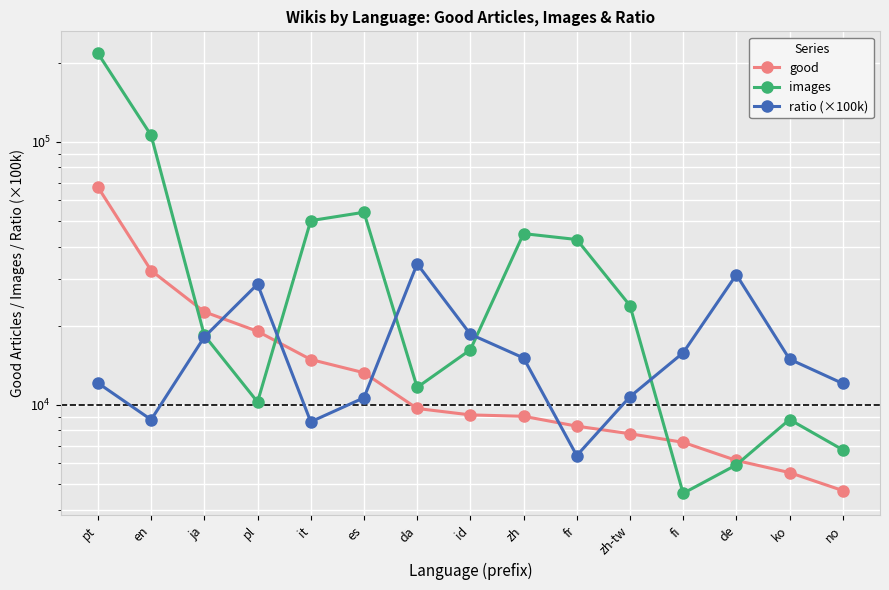

True or false: images and good cross at least once.

True